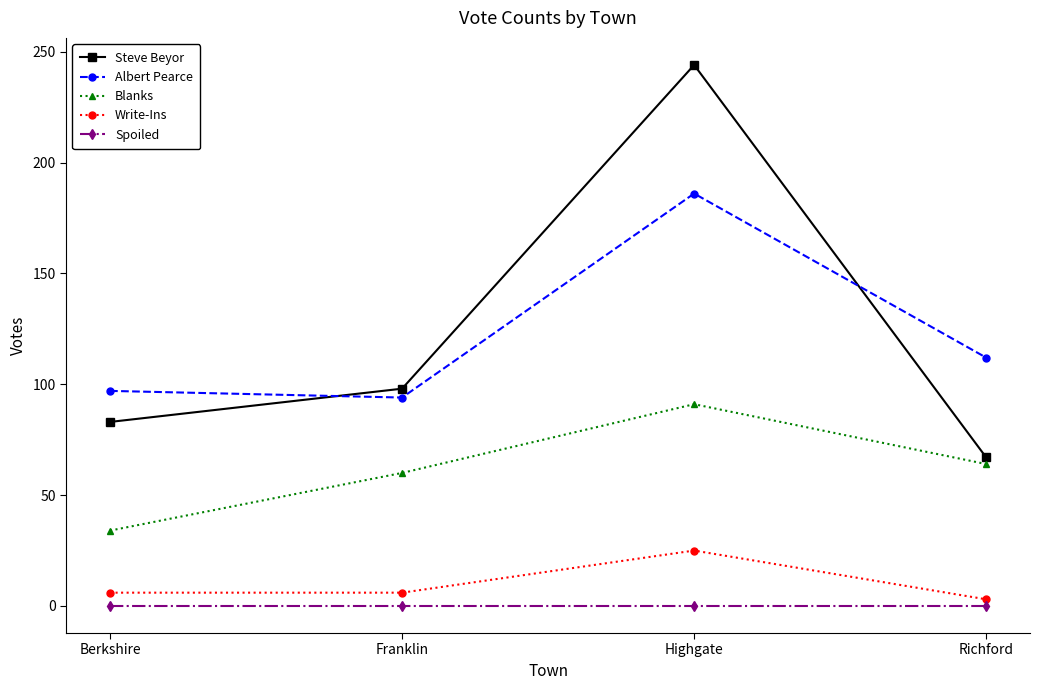

After their last crossing, which series has the higher values: Albert Pearce or Steve Beyor?

Albert Pearce